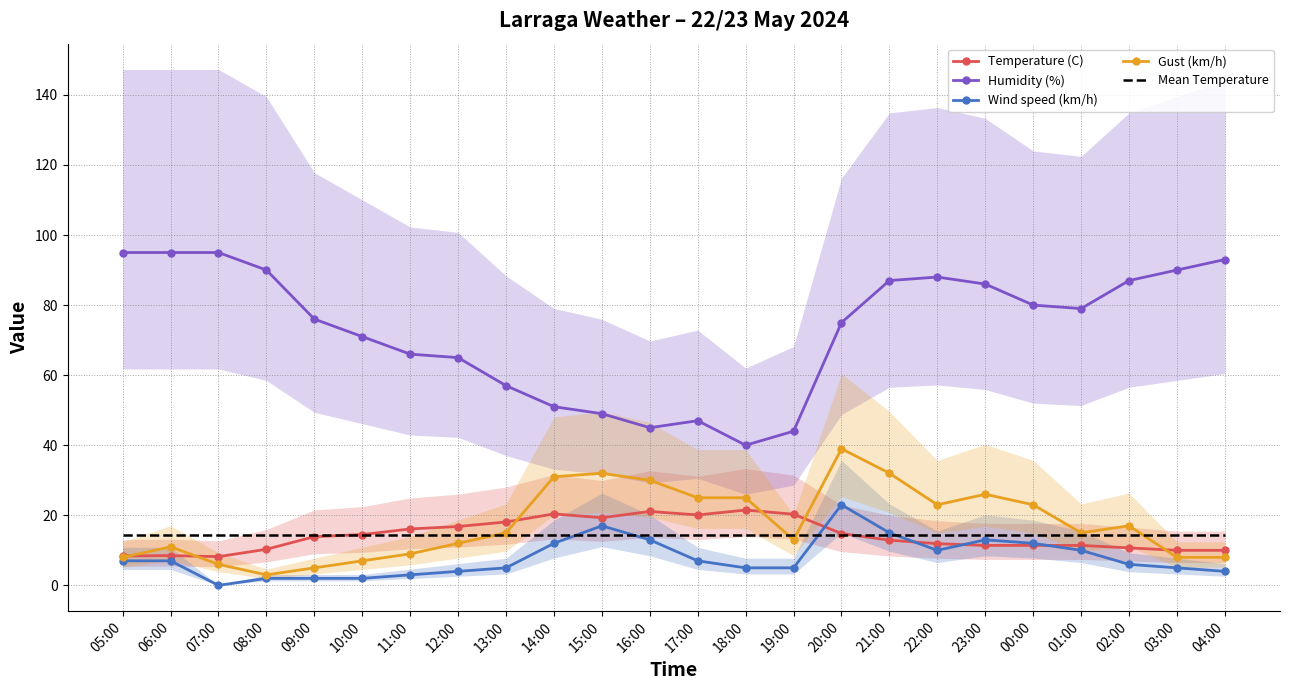

What is the sum of the Humidity (%) values at 05:00 and 10:00?

166.0